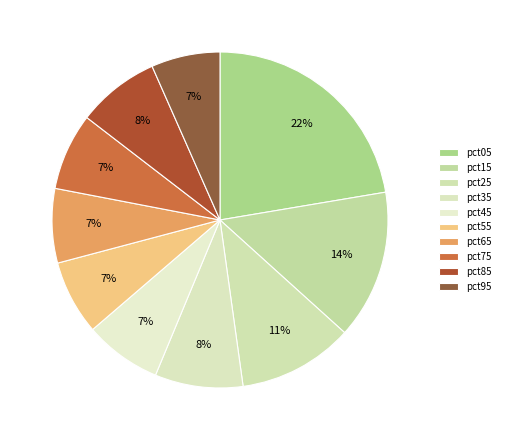

How many slices are in this pie chart?

10